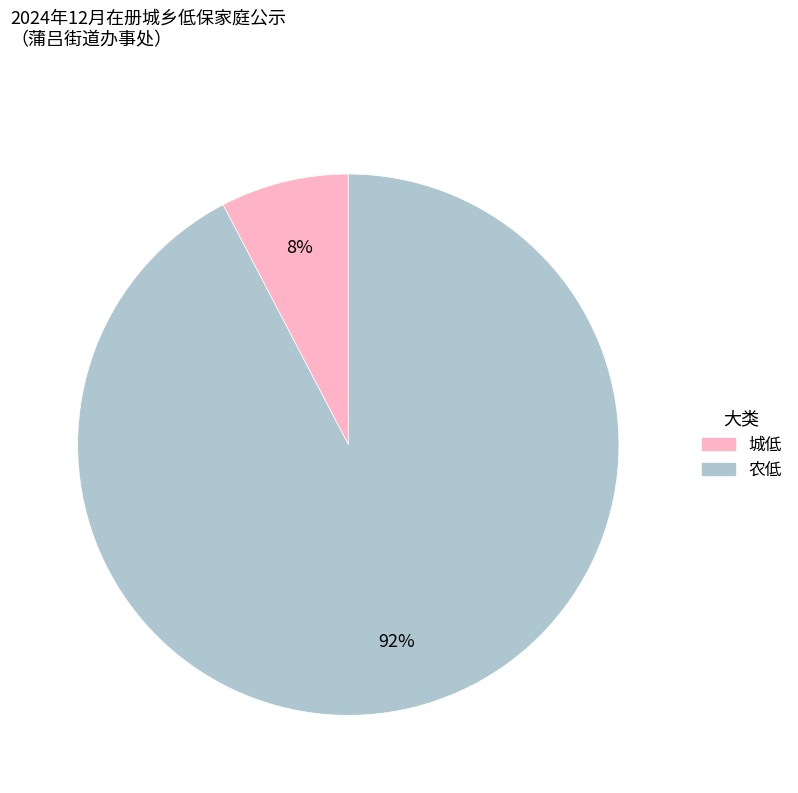

What percentage is the 农低 slice, to the nearest percent?

92%